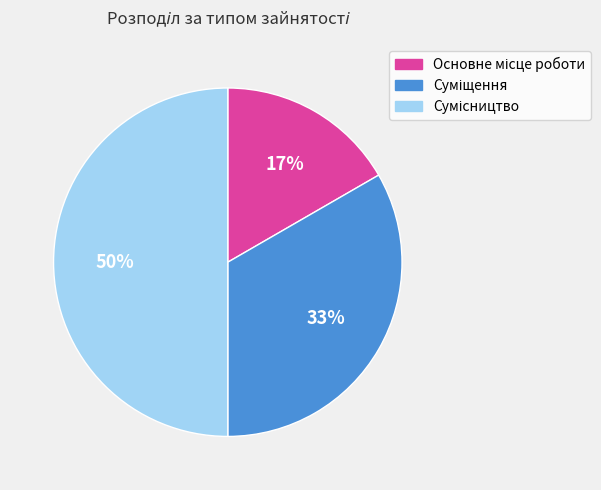

To the nearest percent, what is the average slice percentage?

33%